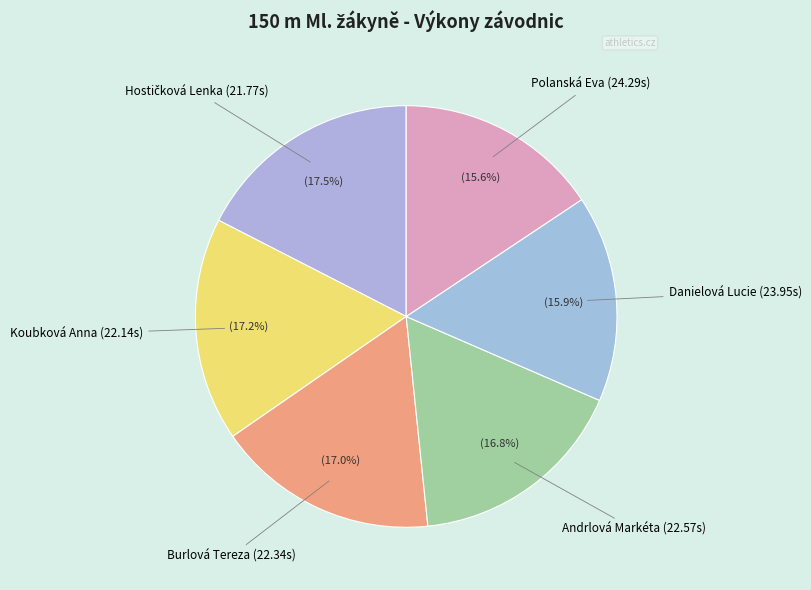

Is the sum of Burlová Tereza and Andrlová Markéta greater than half?

No